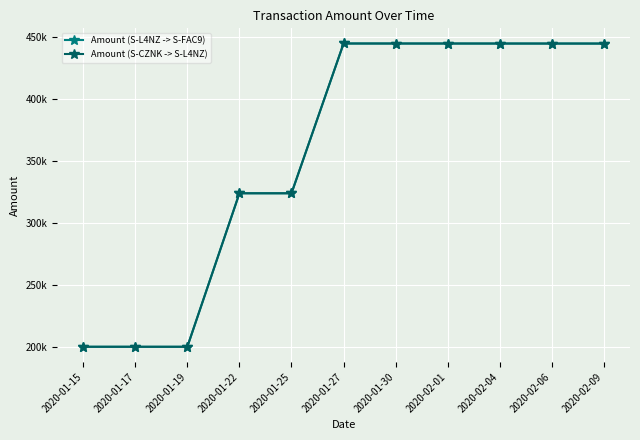

True or false: Amount (S-L4NZ -> S-FAC9) and Amount (S-CZNK -> S-L4NZ) intersect in this chart.

False